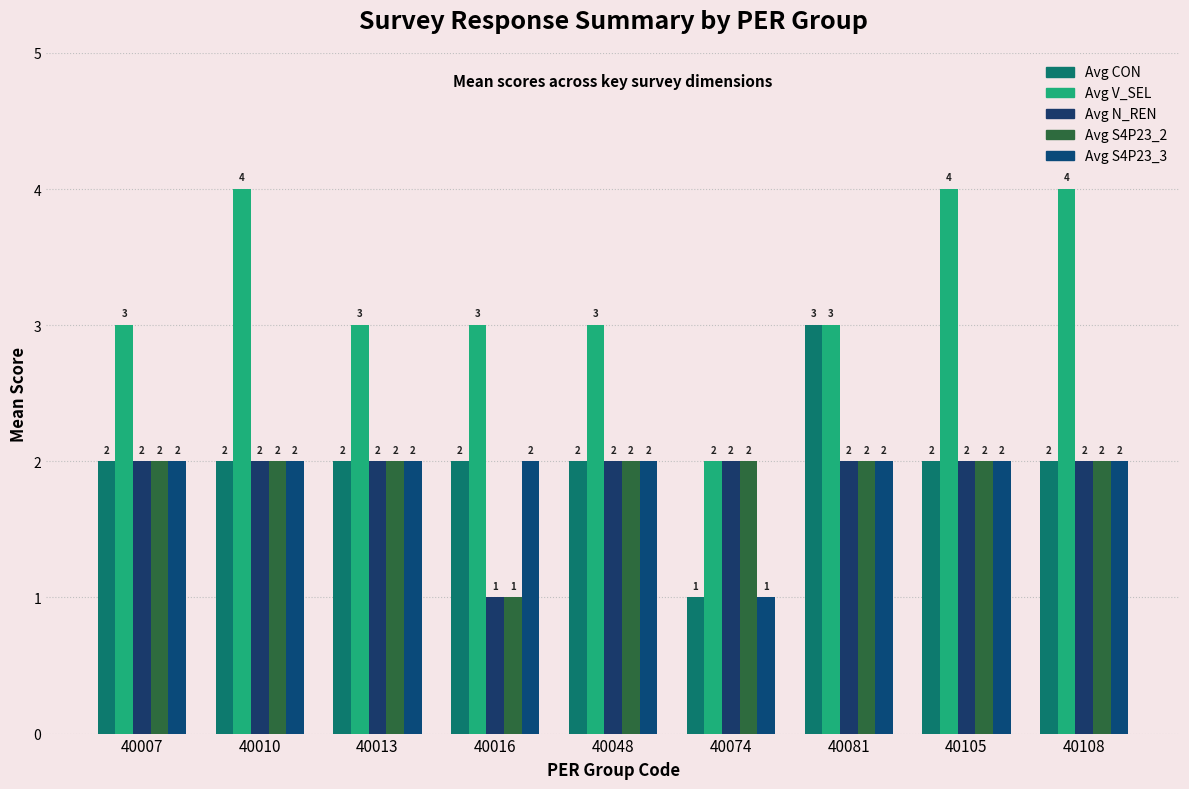

Reading left to right, extract all data points from this chart.

Avg CON: 2	2	2	2	2	1	3	2	2
Avg V_SEL: 3	4	3	3	3	2	3	4	4
Avg N_REN: 2	2	2	1	2	2	2	2	2
Avg S4P23_2: 2	2	2	1	2	2	2	2	2
Avg S4P23_3: 2	2	2	2	2	1	2	2	2